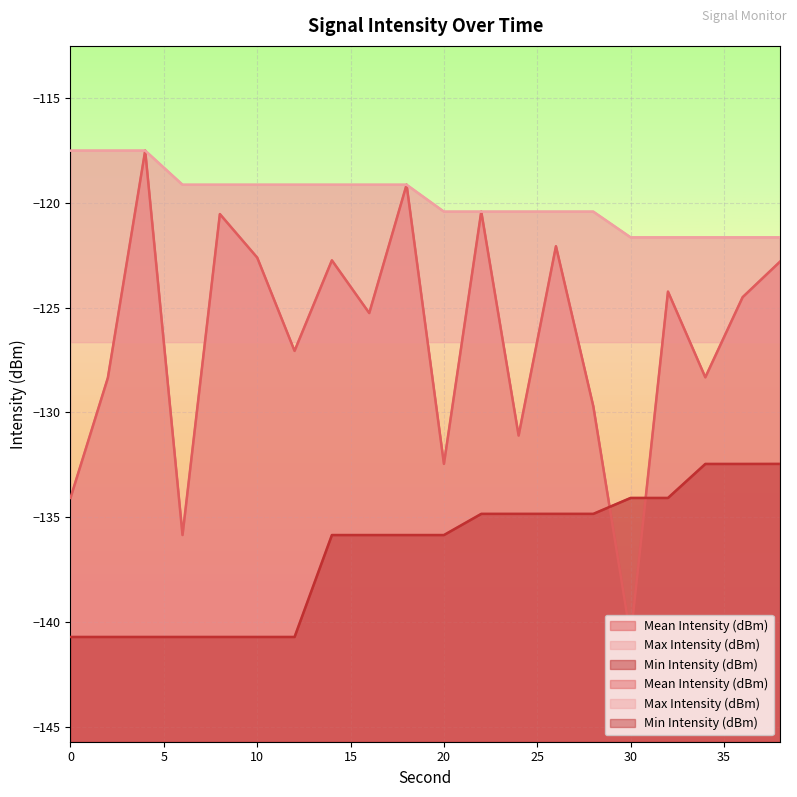

Which category has the highest value in the Min Intensity (dBm) series?

38